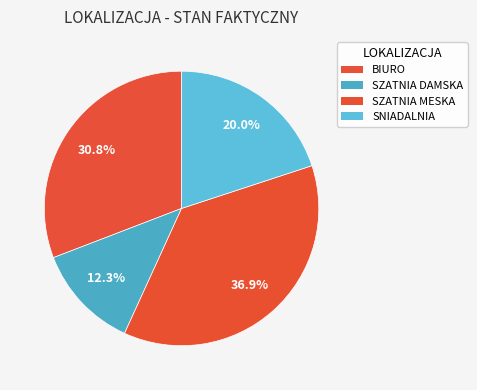

What is the ratio of the value at BIURO to the value at SNIADALNIA?

1.5